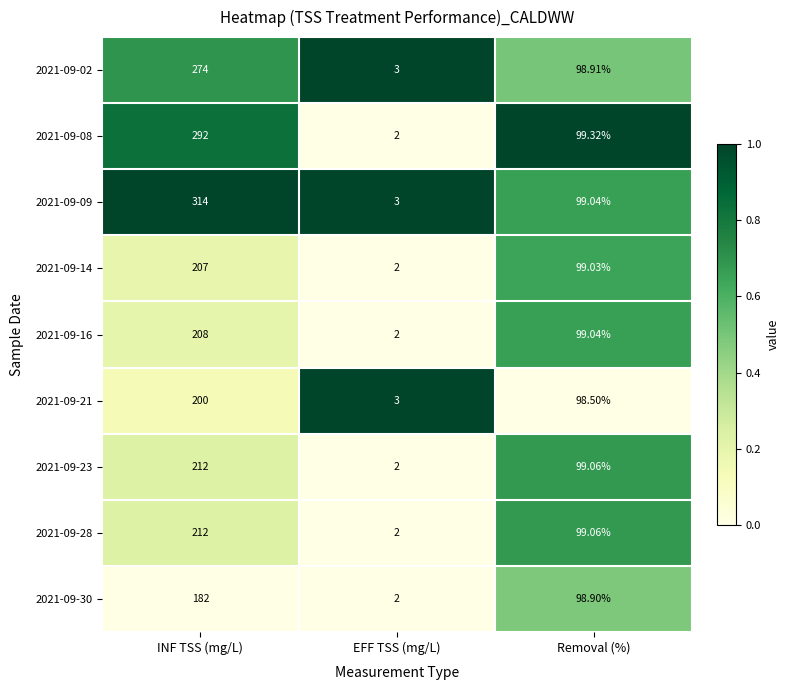

Which label corresponds to the smallest value in the chart?

EFF TSS (mg/L)